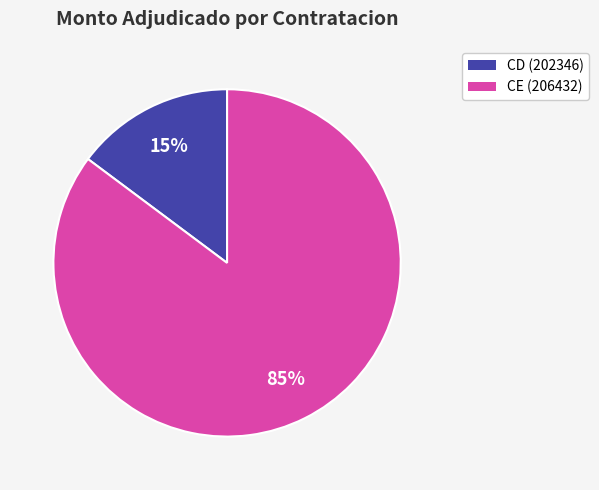

To the nearest percent, what is the difference between the largest and smallest slice percentages?

70%